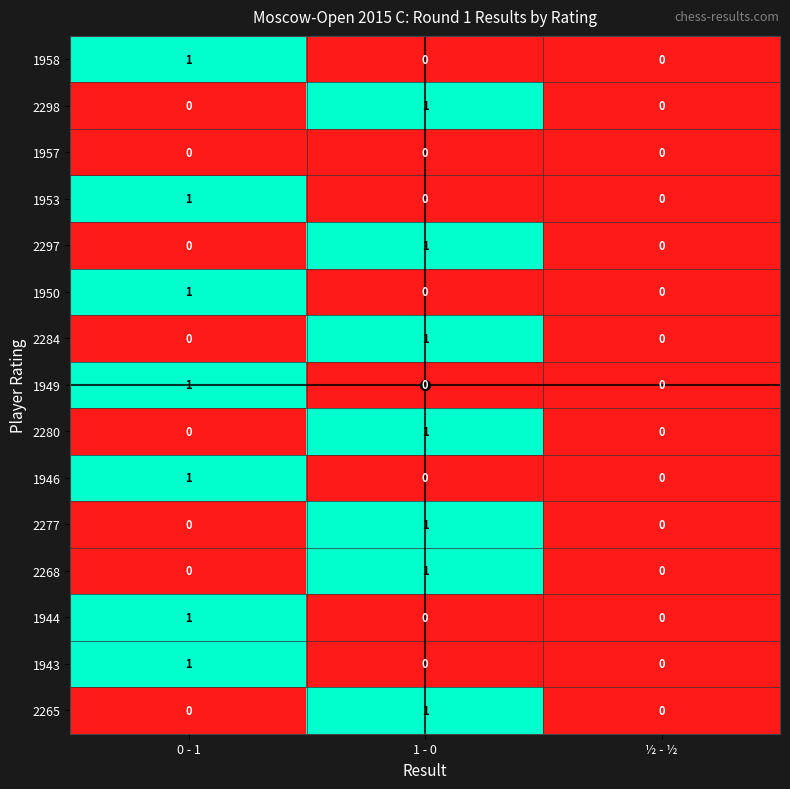

What is the difference between the 1944 values at ½ - ½ and 0 - 1?

1